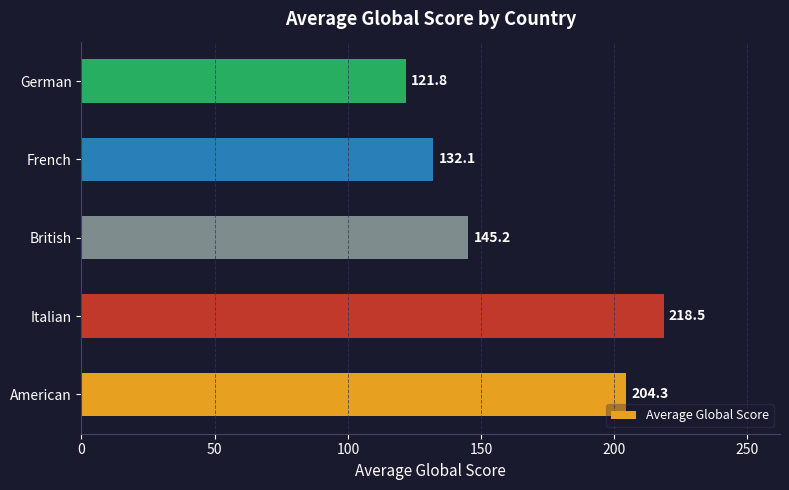

What is the maximum value shown in the chart?

218.5